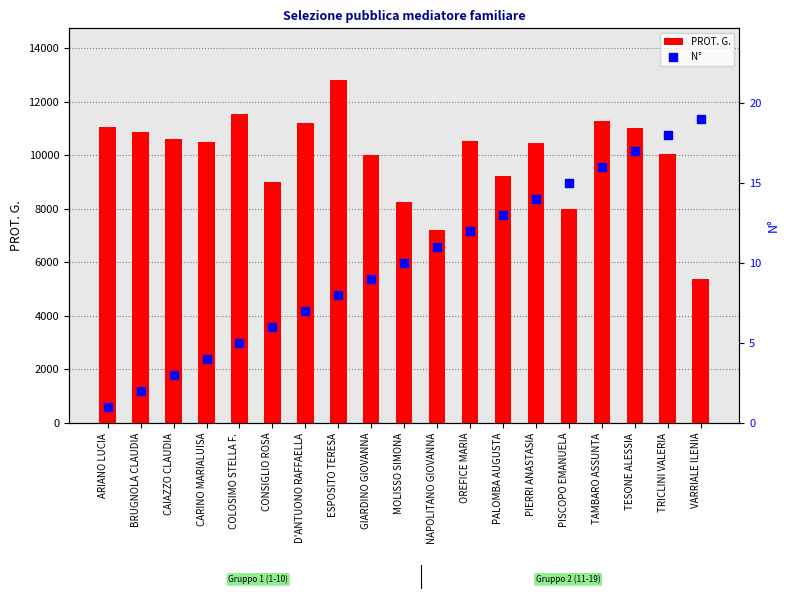

What are all the series names shown in the legend?

PROT. G., N°